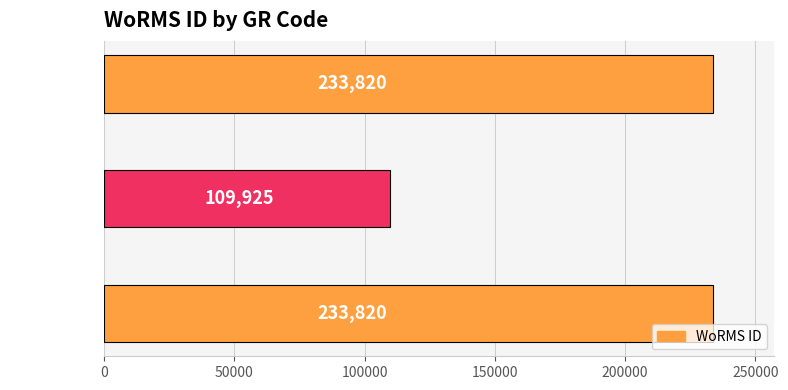

Count the values in the range 109925 to 233820.

3